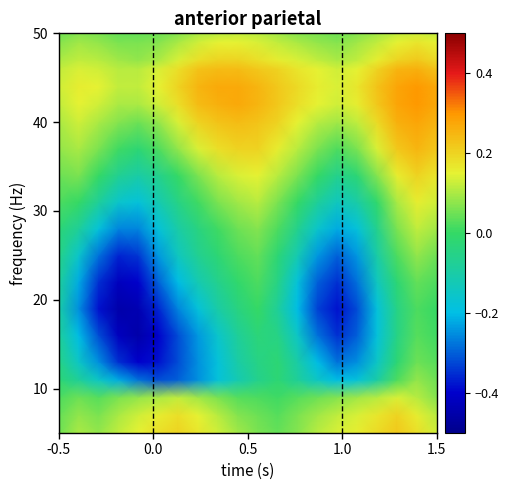

How many categories are shown in the chart?

20